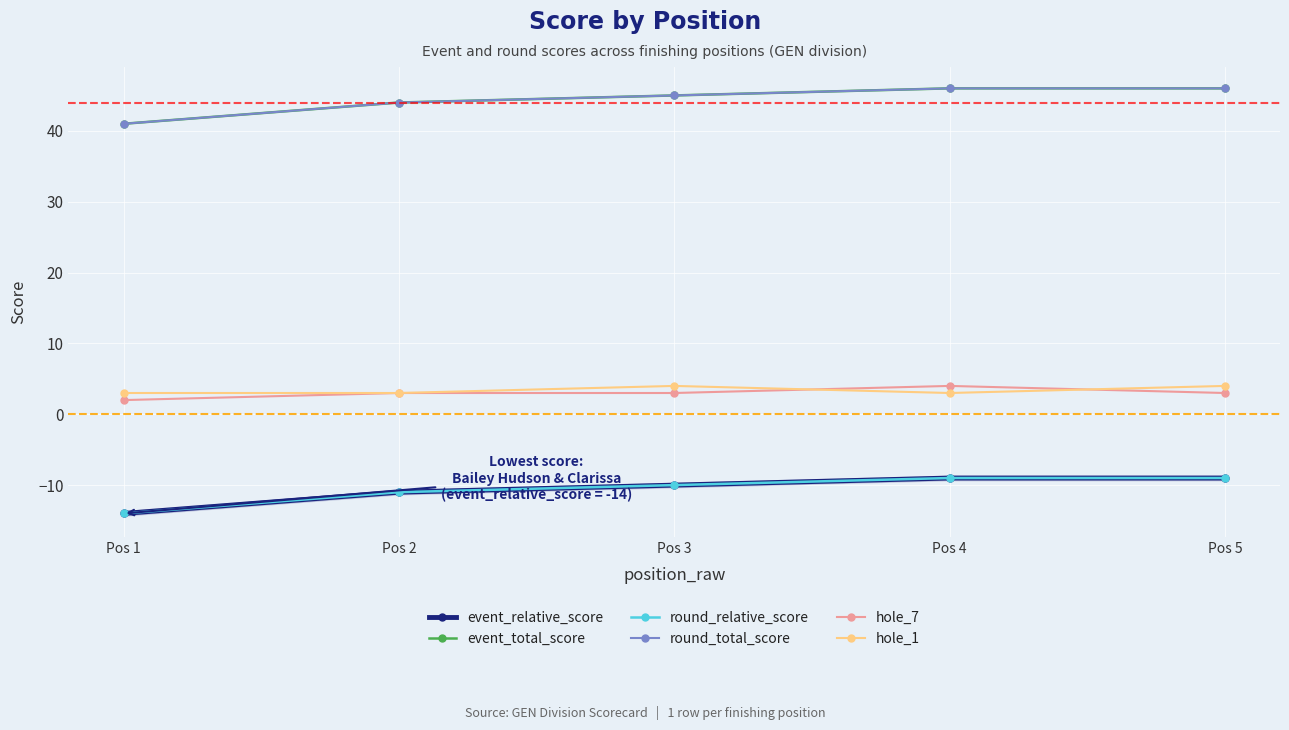

At which label is hole_7 closest to 3?

Pos 2